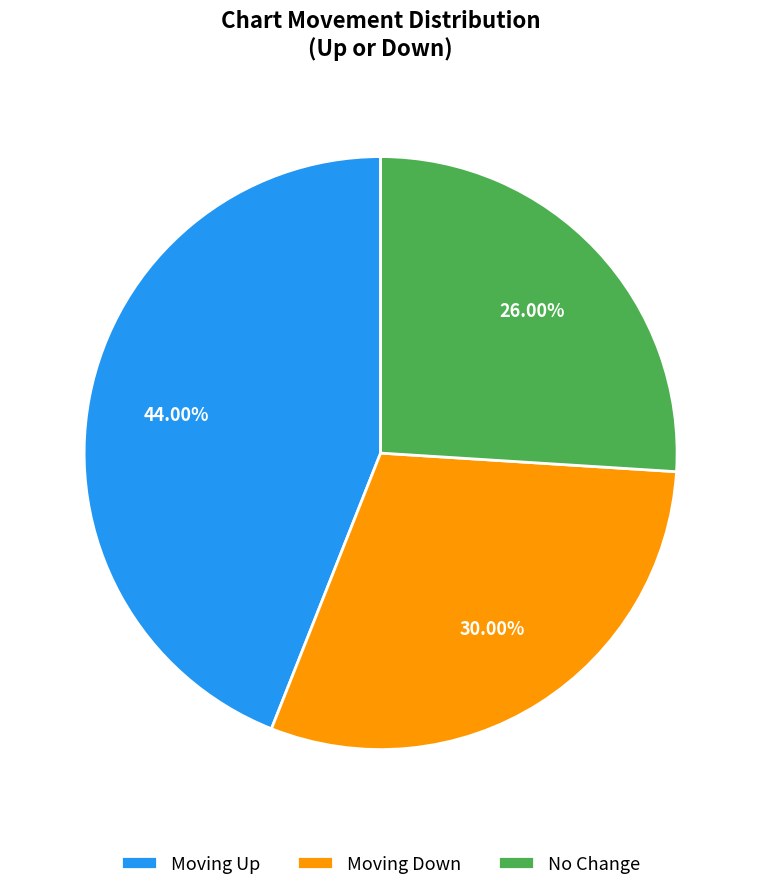

Is the sum of Moving Down and Moving Up greater than half?

Yes